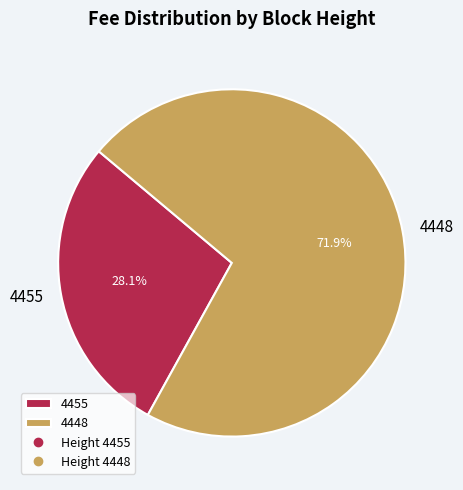

Rank the categories by value from highest to lowest.

4448, 4455